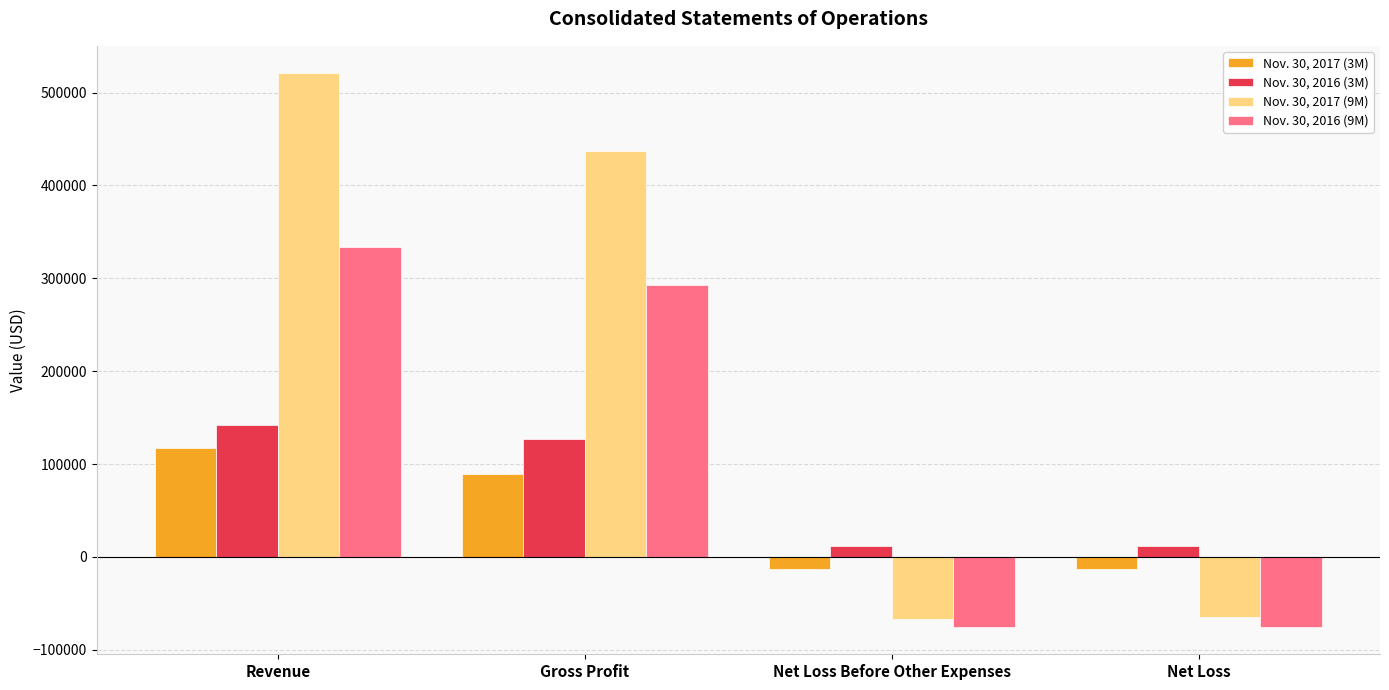

What is the label of the 1st bar from the right?

Net Loss